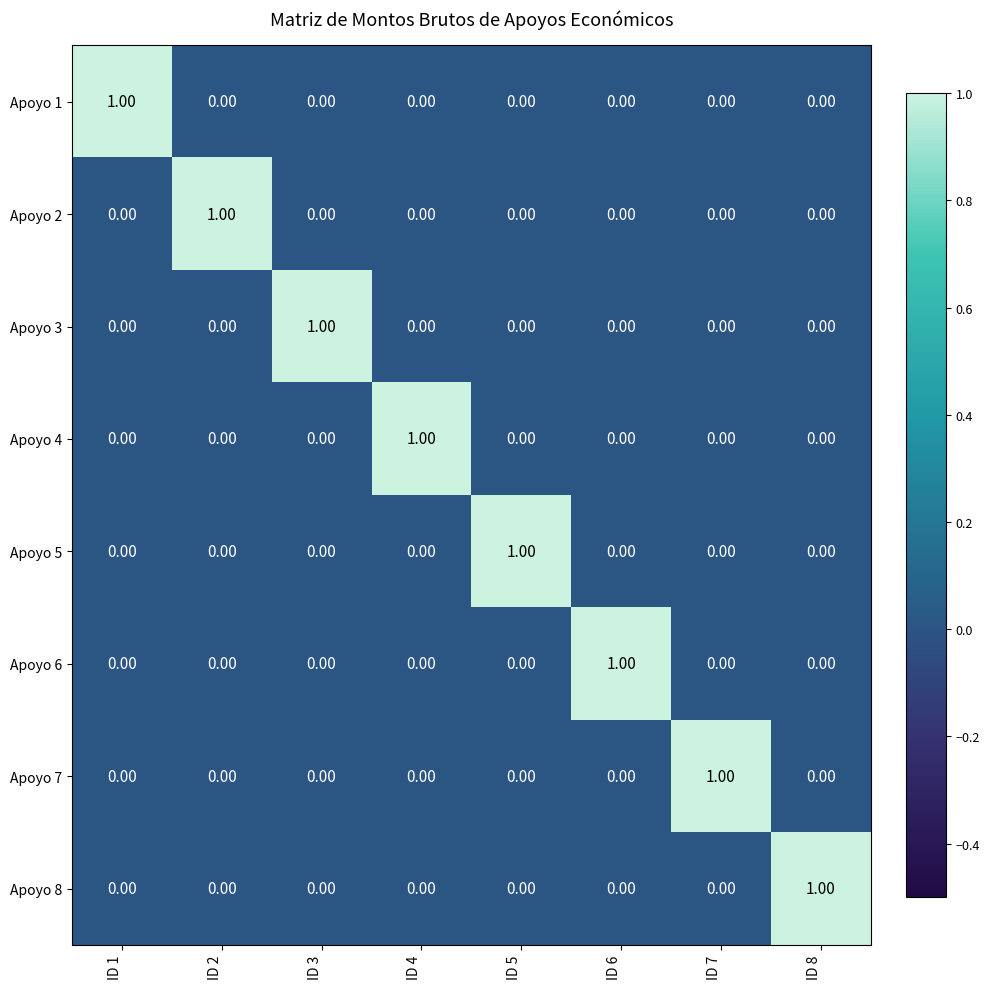

At how many categories does at least one series exceed 0?

8